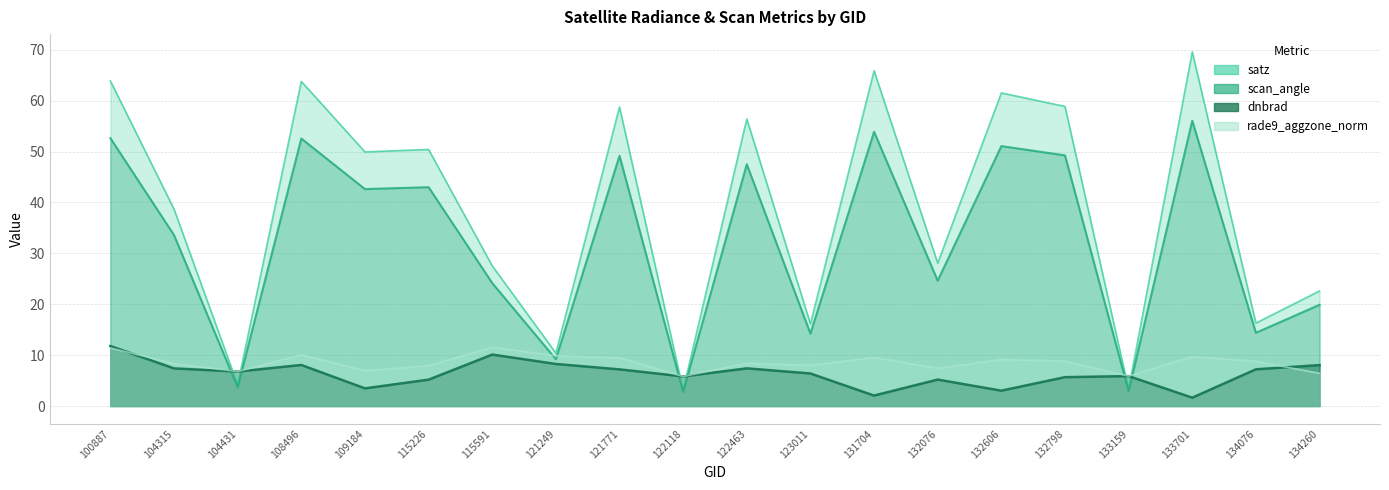

Reading left to right, extract all data points from this chart.

dnbrad: 100887=11.8	104315=7.4	104431=6.8	108496=8.1	109184=3.5	115226=5.2	115591=10.1	121249=8.3	121771=7.2	122118=5.8	122463=7.4	123011=6.4	131704=2.1	132076=5.2	132606=3.0	132798=5.7	133159=5.9	133701=1.6	134076=7.2	134260=8.0
satz: 100887=63.9	104315=38.7	104431=4.2	108496=63.8	109184=49.9	115226=50.4	115591=27.6	121249=10.4	121771=58.8	122118=3.1	122463=56.4	123011=16.1	131704=65.9	132076=28.1	132606=61.5	132798=58.9	133159=3.3	133701=69.6	134076=16.3	134260=22.6
scan_angle: 100887=52.6	104315=33.6	104431=3.7	108496=52.5	109184=42.6	115226=43.0	115591=24.2	121249=9.2	121771=49.2	122118=2.8	122463=47.5	123011=14.2	131704=53.9	132076=24.6	132606=51.1	132798=49.2	133159=2.9	133701=56.0	134076=14.4	134260=19.9
rade9_aggzone_norm: 100887=11.4	104315=8.3	104431=6.8	108496=10.0	109184=7.0	115226=7.9	115591=11.6	121249=9.9	121771=9.5	122118=5.8	122463=8.4	123011=8.0	131704=9.5	132076=7.4	132606=9.2	132798=8.8	133159=5.9	133701=9.7	134076=8.8	134260=6.4